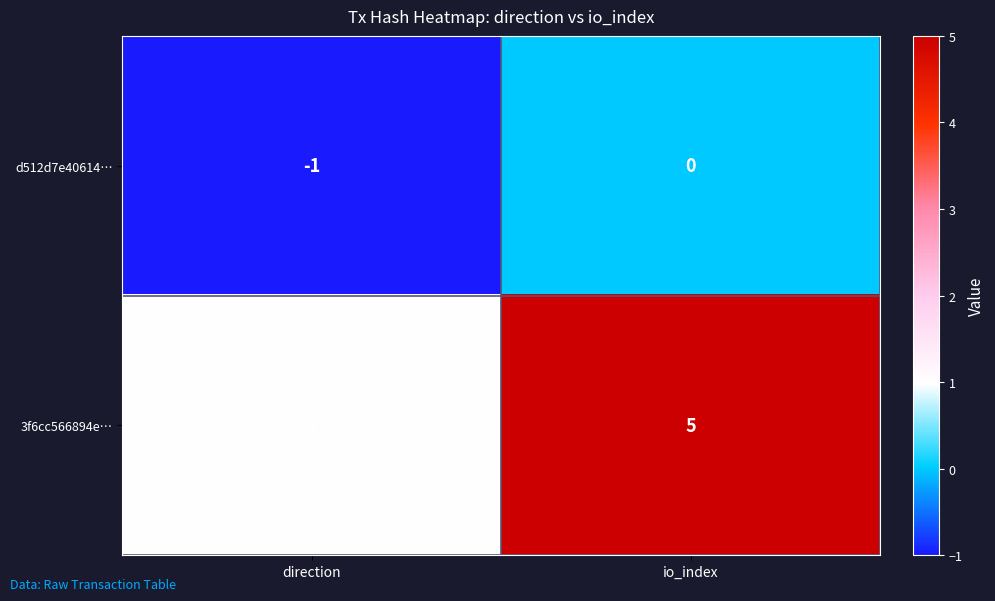

Rank the series at direction from lowest to highest value.

d512d7e40614…, 3f6cc566894e…